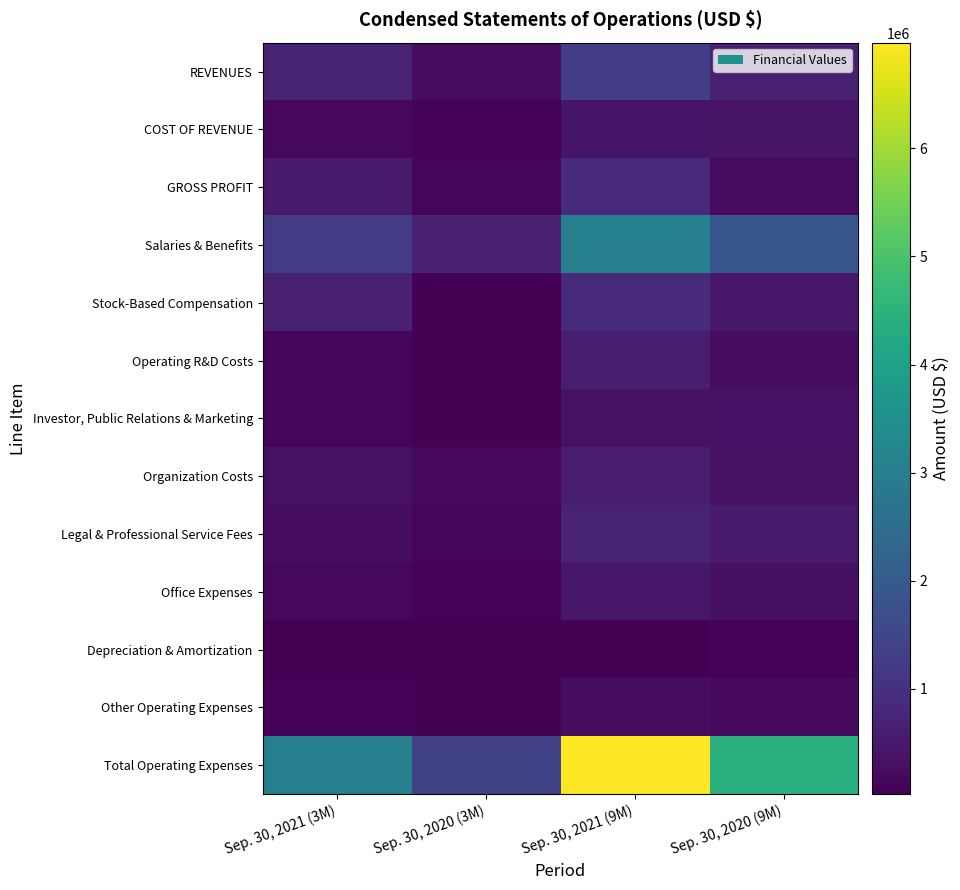

Reading left to right, transcribe all the data shown in this chart.

REVENUES: Sep. 30, 2021 (3M)=700237	Sep. 30, 2020 (3M)=248526	Sep. 30, 2021 (9M)=1302525	Sep. 30, 2020 (9M)=637944
COST OF REVENUE: Sep. 30, 2021 (3M)=164766	Sep. 30, 2020 (3M)=97785	Sep. 30, 2021 (9M)=409493	Sep. 30, 2020 (9M)=400172
GROSS PROFIT: Sep. 30, 2021 (3M)=535471	Sep. 30, 2020 (3M)=150741	Sep. 30, 2021 (9M)=893032	Sep. 30, 2020 (9M)=237772
Salaries & Benefits: Sep. 30, 2021 (3M)=1222760	Sep. 30, 2020 (3M)=657889	Sep. 30, 2021 (9M)=3055279	Sep. 30, 2020 (9M)=1915381
Stock-Based Compensation: Sep. 30, 2021 (3M)=659512	Sep. 30, 2020 (3M)=58219	Sep. 30, 2021 (9M)=893431	Sep. 30, 2020 (9M)=483208
Operating R&D Costs: Sep. 30, 2021 (3M)=131772	Sep. 30, 2020 (3M)=79673	Sep. 30, 2021 (9M)=608812	Sep. 30, 2020 (9M)=245008
Investor, Public Relations & Marketing: Sep. 30, 2021 (3M)=119622	Sep. 30, 2020 (3M)=66794	Sep. 30, 2021 (9M)=342725	Sep. 30, 2020 (9M)=353802
Organization Costs: Sep. 30, 2021 (3M)=342112	Sep. 30, 2020 (3M)=173041	Sep. 30, 2021 (9M)=578256	Sep. 30, 2020 (9M)=328716
Legal & Professional Service Fees: Sep. 30, 2021 (3M)=261075	Sep. 30, 2020 (3M)=133273	Sep. 30, 2021 (9M)=681941	Sep. 30, 2020 (9M)=530660
Office Expenses: Sep. 30, 2021 (3M)=172238	Sep. 30, 2020 (3M)=84357	Sep. 30, 2021 (9M)=472335	Sep. 30, 2020 (9M)=310947
Depreciation & Amortization: Sep. 30, 2021 (3M)=27689	Sep. 30, 2020 (3M)=50167	Sep. 30, 2021 (9M)=76502	Sep. 30, 2020 (9M)=86150
Other Operating Expenses: Sep. 30, 2021 (3M)=90108	Sep. 30, 2020 (3M)=59100	Sep. 30, 2021 (9M)=267663	Sep. 30, 2020 (9M)=194836
Total Operating Expenses: Sep. 30, 2021 (3M)=3026888	Sep. 30, 2020 (3M)=1362513	Sep. 30, 2021 (9M)=6976944	Sep. 30, 2020 (9M)=4448708